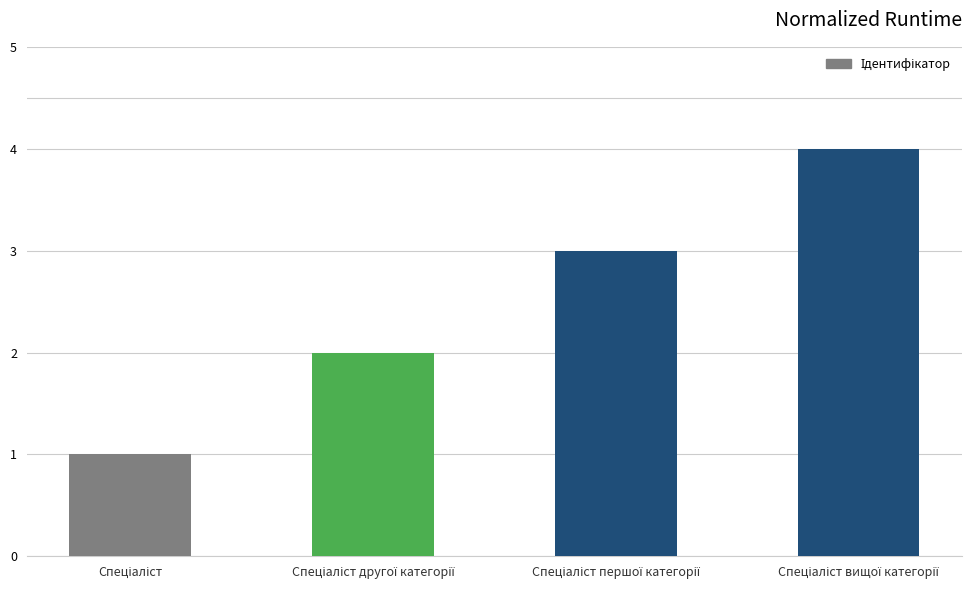

What is the difference between the maximum and minimum values?

3